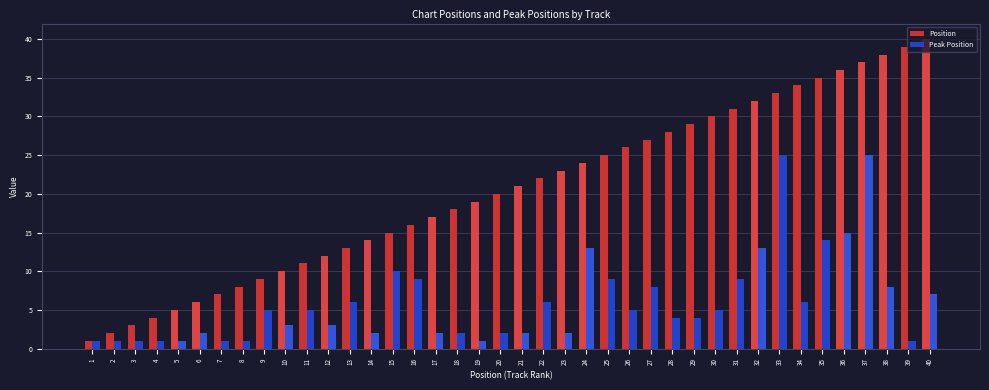

Which series has the largest total across all categories?

Position